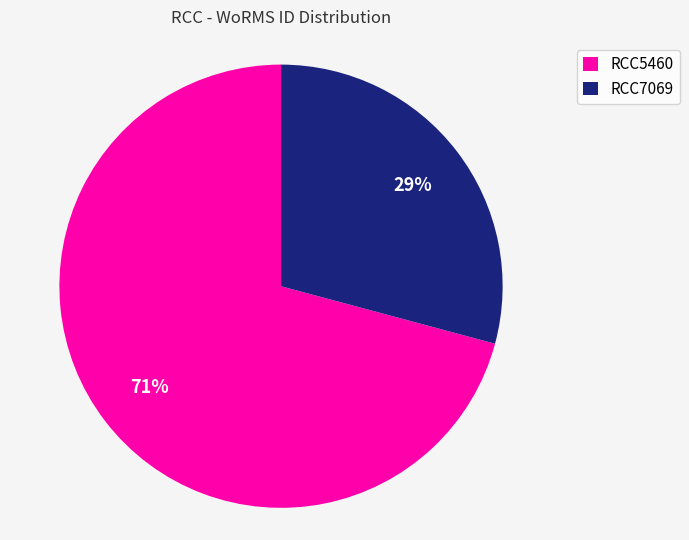

To the nearest percent, what portion does RCC7069 represent?

29%